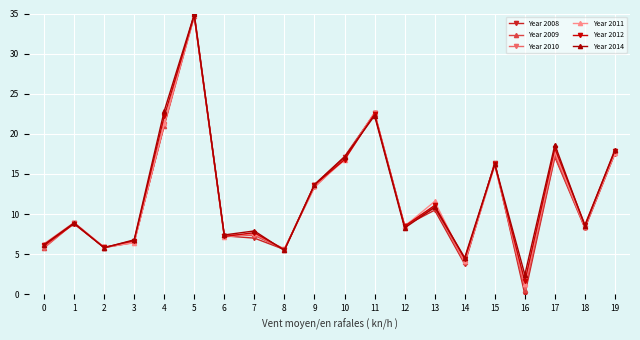

Which series has the widest spread of values?

Year 2008